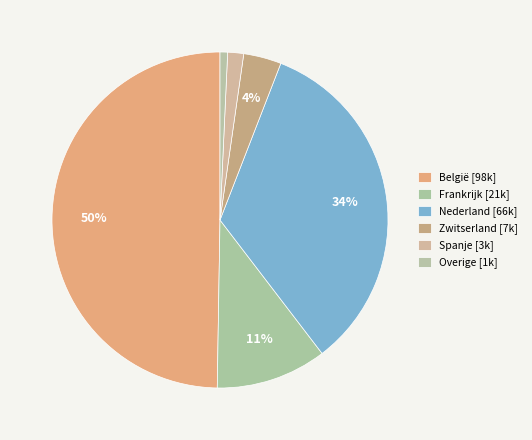

Does any single category account for the majority?

No